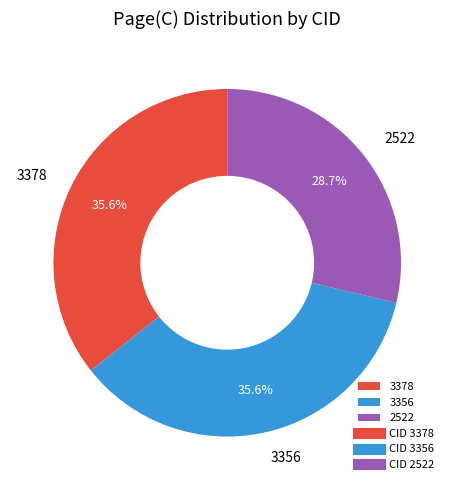

To the nearest percent, what percentage of the pie is 3356?

36%